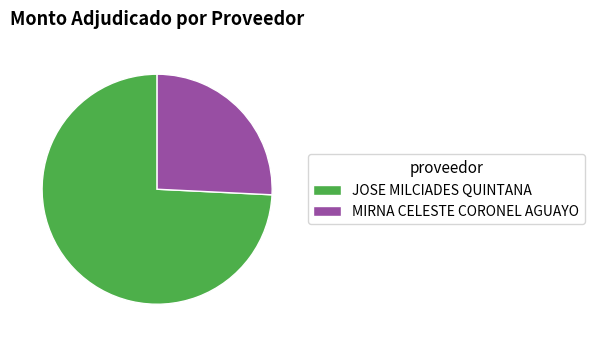

Is it true that JOSE MILCIADES QUINTANA is 62% of the pie?

False